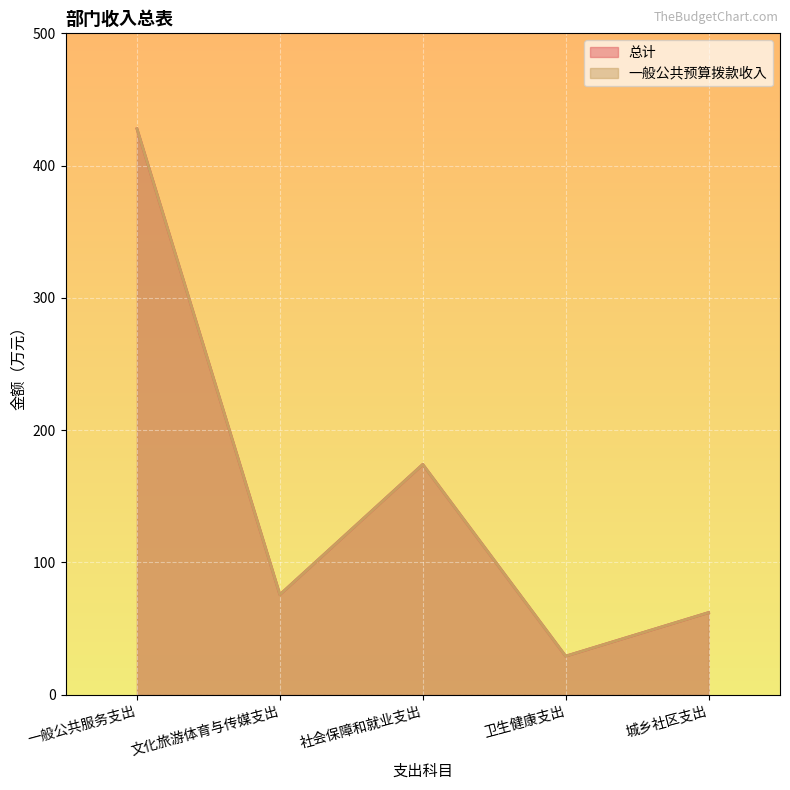

What is the minimum value shown in the chart?

29.1